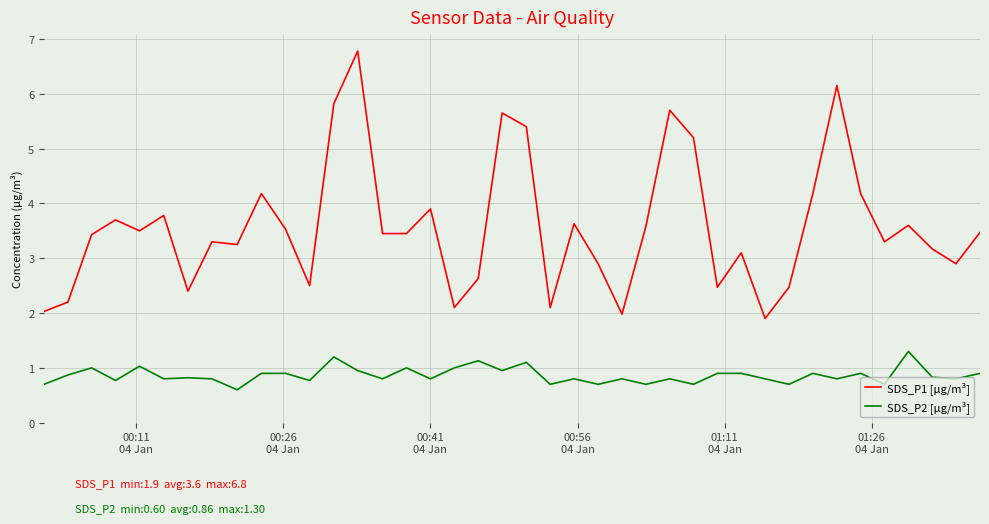

What are all the series names shown in the legend?

SDS_P1 [µg/m³], SDS_P2 [µg/m³]